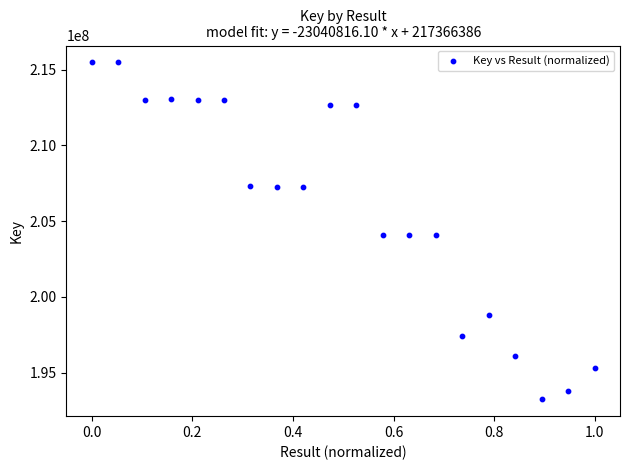

What is the range of Y values (max minus min)?

22234273